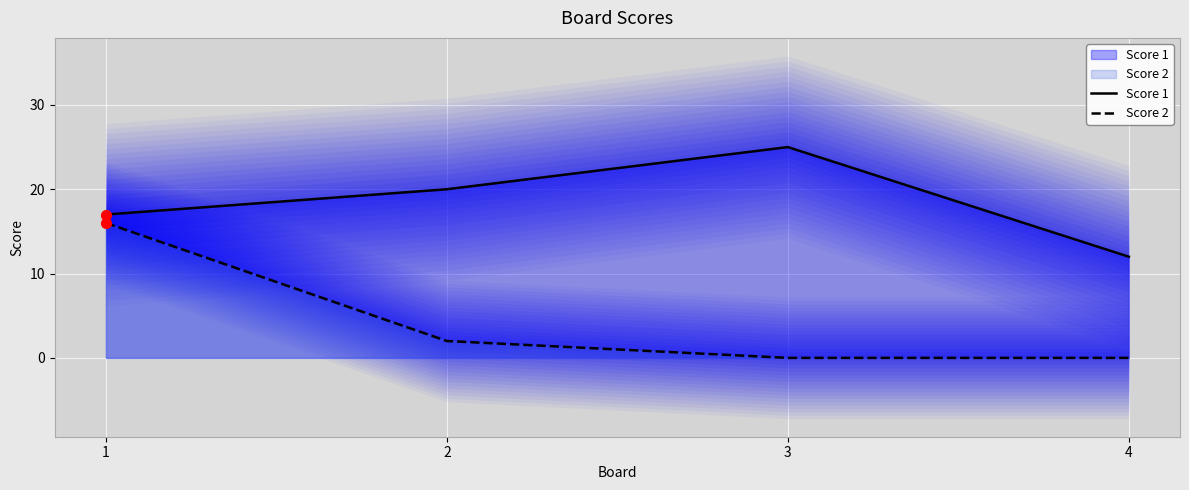

Which series contains the lowest Y value?

Score 2